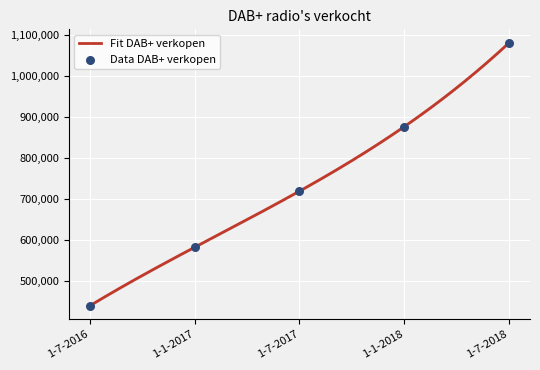

What is the change in value from 1-1-2018 to 1-7-2018?

+205000